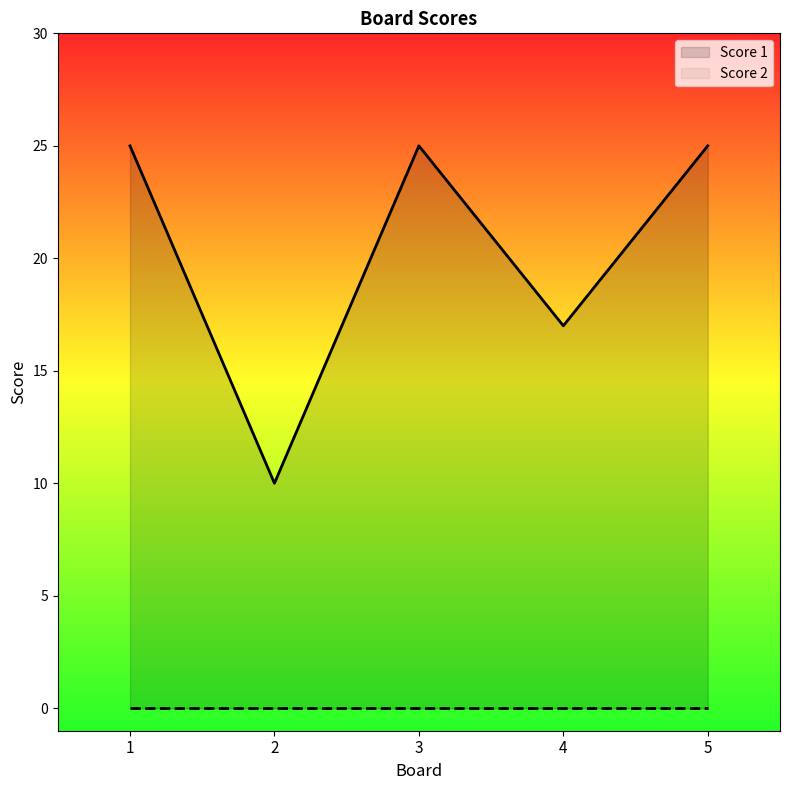

What is the difference between the values at 4 and 2?

7